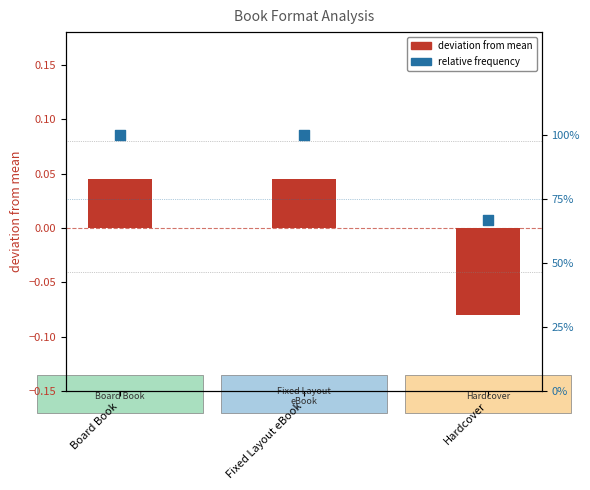

Which series reaches the maximum Y coordinate?

relative frequency